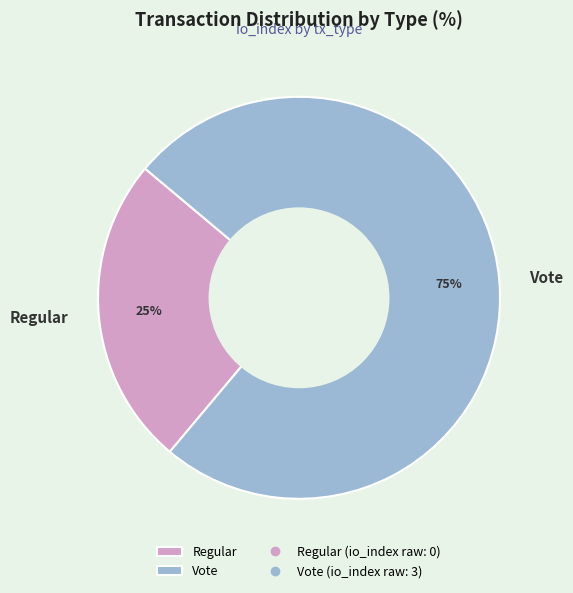

Is there any slice that represents more than half of the pie?

Yes